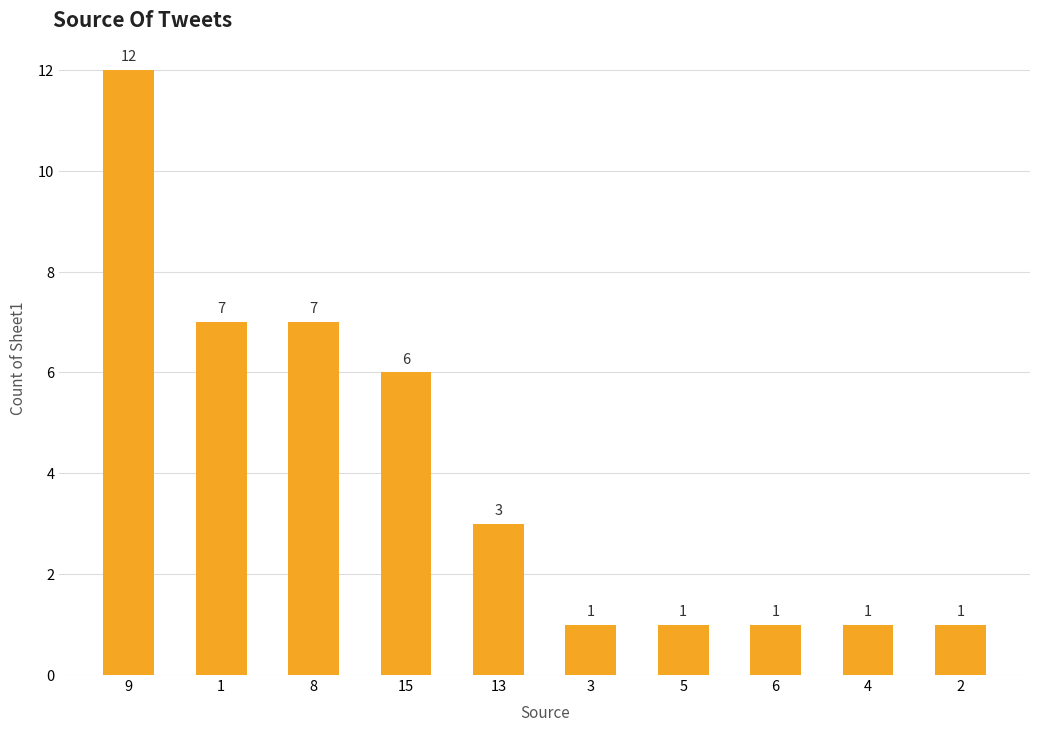

Which label corresponds to the largest value in the chart?

9